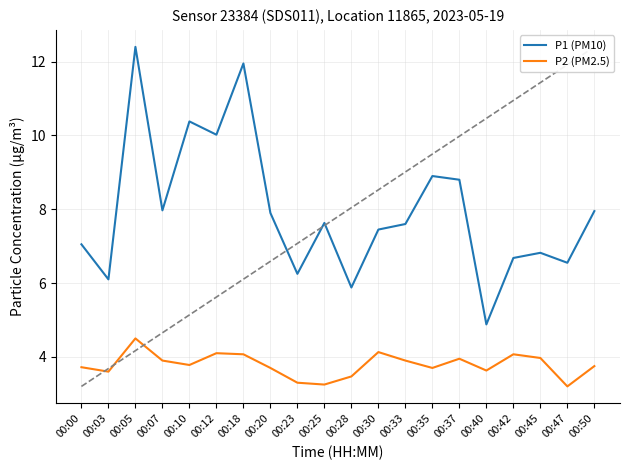

Reading right to left, what are all the values shown in this chart?

P1 (PM10): 00:50=8.0	00:47=6.5	00:45=6.8	00:42=6.7	00:40=4.9	00:37=8.8	00:35=8.9	00:33=7.6	00:30=7.5	00:28=5.9	00:25=7.6	00:23=6.2	00:20=7.9	00:18=11.9	00:12=10.0	00:10=10.4	00:07=8.0	00:05=12.4	00:03=6.1	00:00=7.0
P2 (PM2.5): 00:50=3.8	00:47=3.2	00:45=4.0	00:42=4.1	00:40=3.6	00:37=4.0	00:35=3.7	00:33=3.9	00:30=4.1	00:28=3.5	00:25=3.2	00:23=3.3	00:20=3.7	00:18=4.1	00:12=4.1	00:10=3.8	00:07=3.9	00:05=4.5	00:03=3.6	00:00=3.7